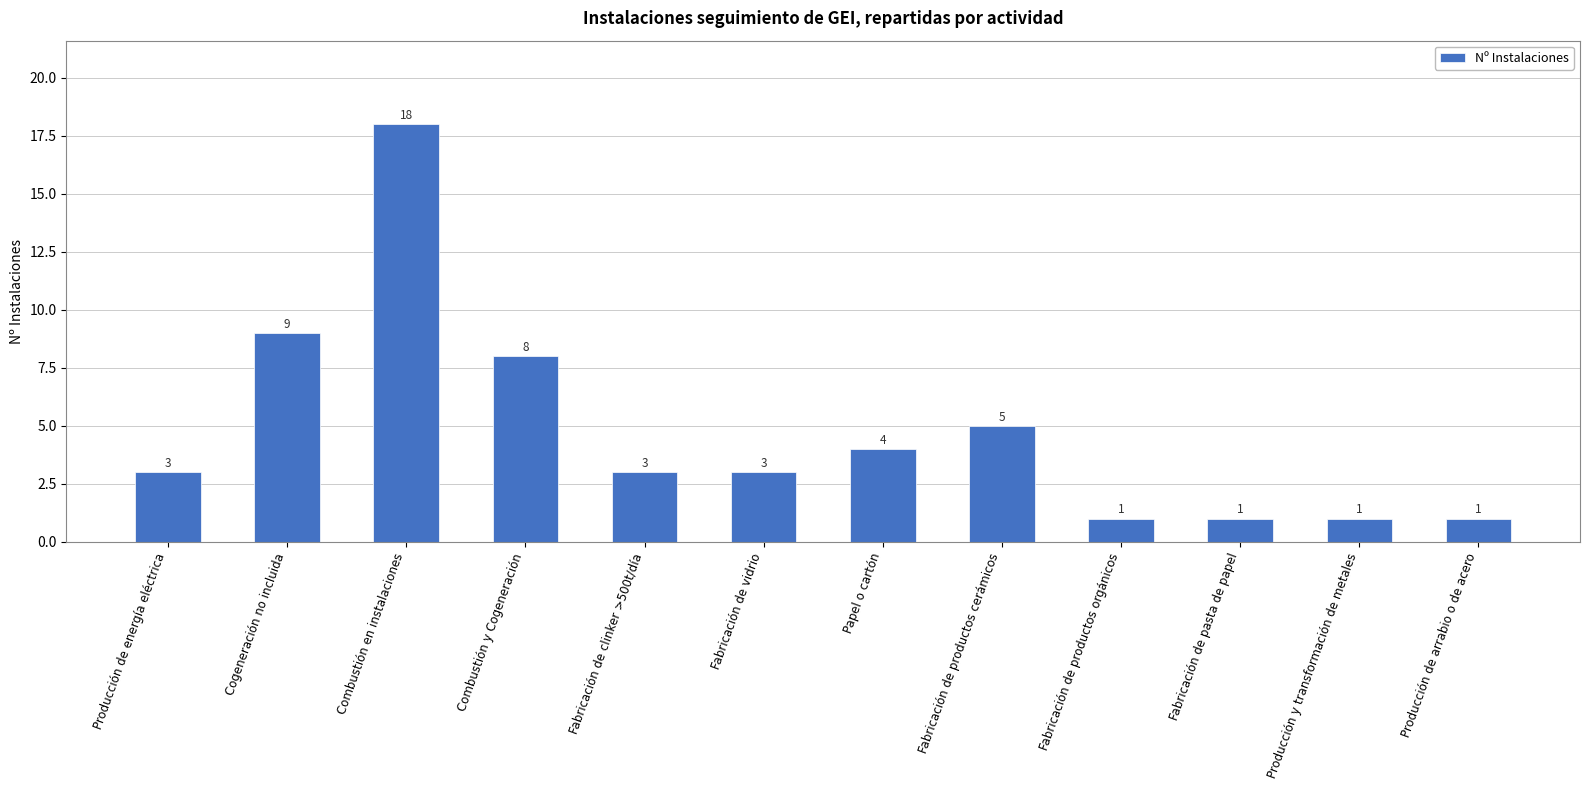

How many bars are there in total?

12